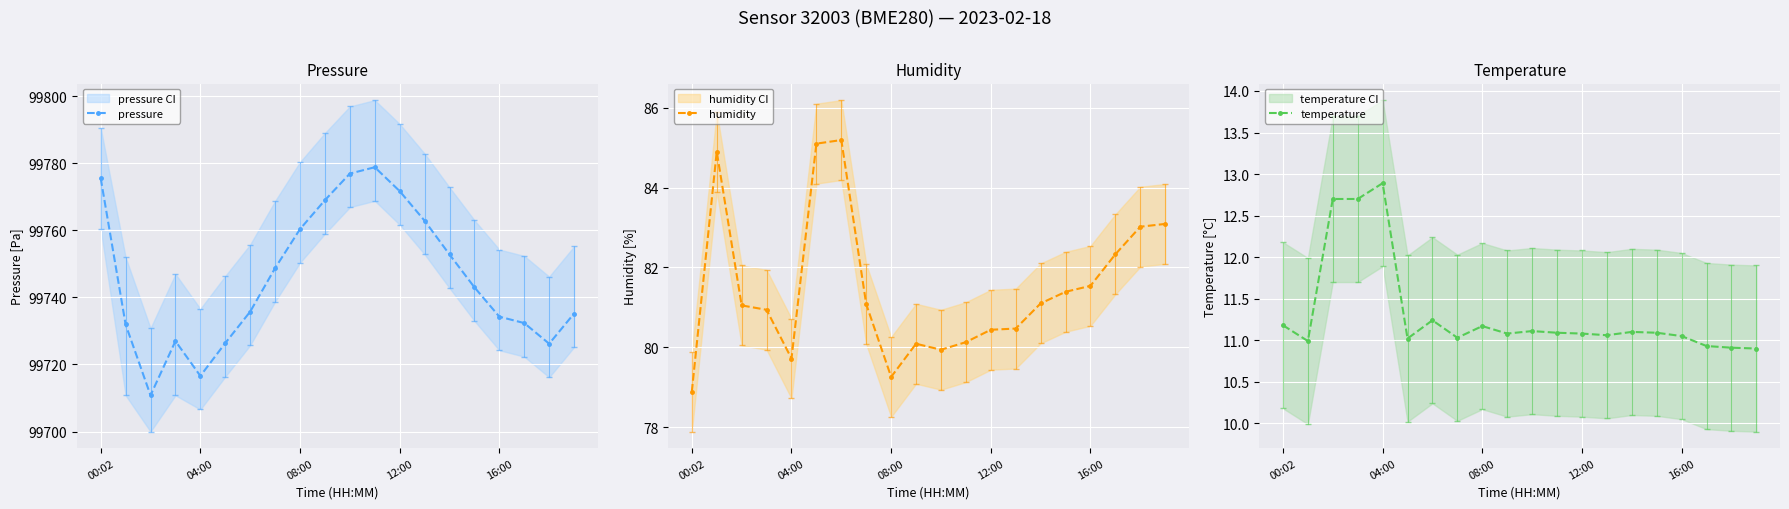

What is the greatest value displayed?

99778.8